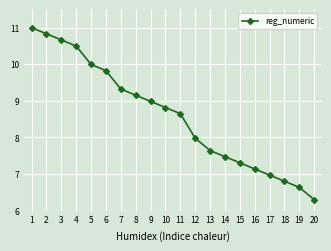

Which category has the lowest value across all series?

20